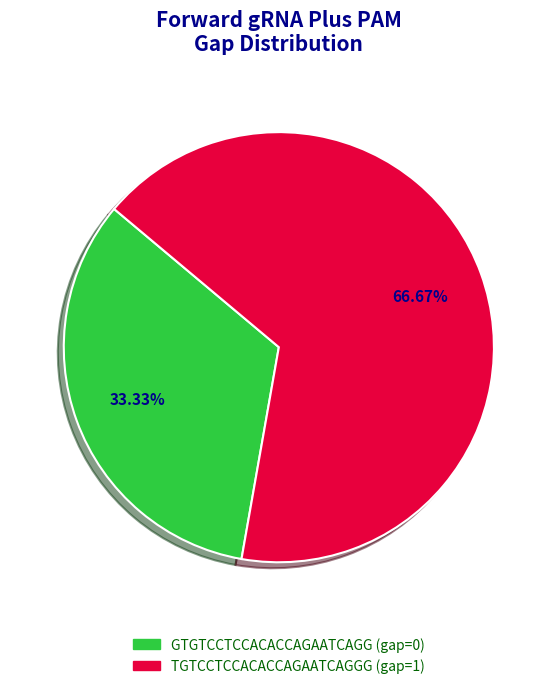

Is TGTCCTCCACACCAGAATCAGGG the majority of the pie?

Yes